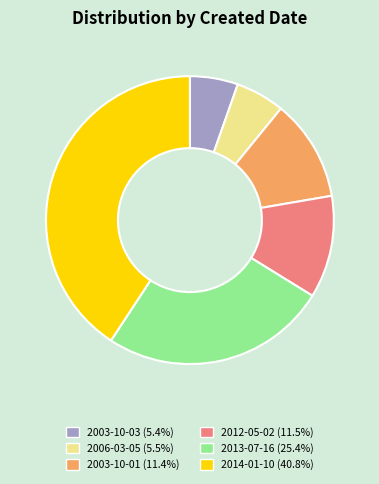

Is there a majority slice in this chart?

No